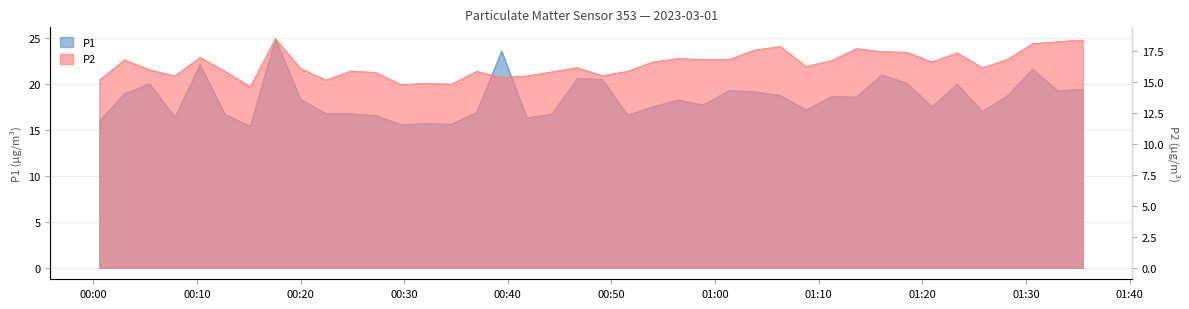

True or false: P1 and P2 intersect in this chart.

False